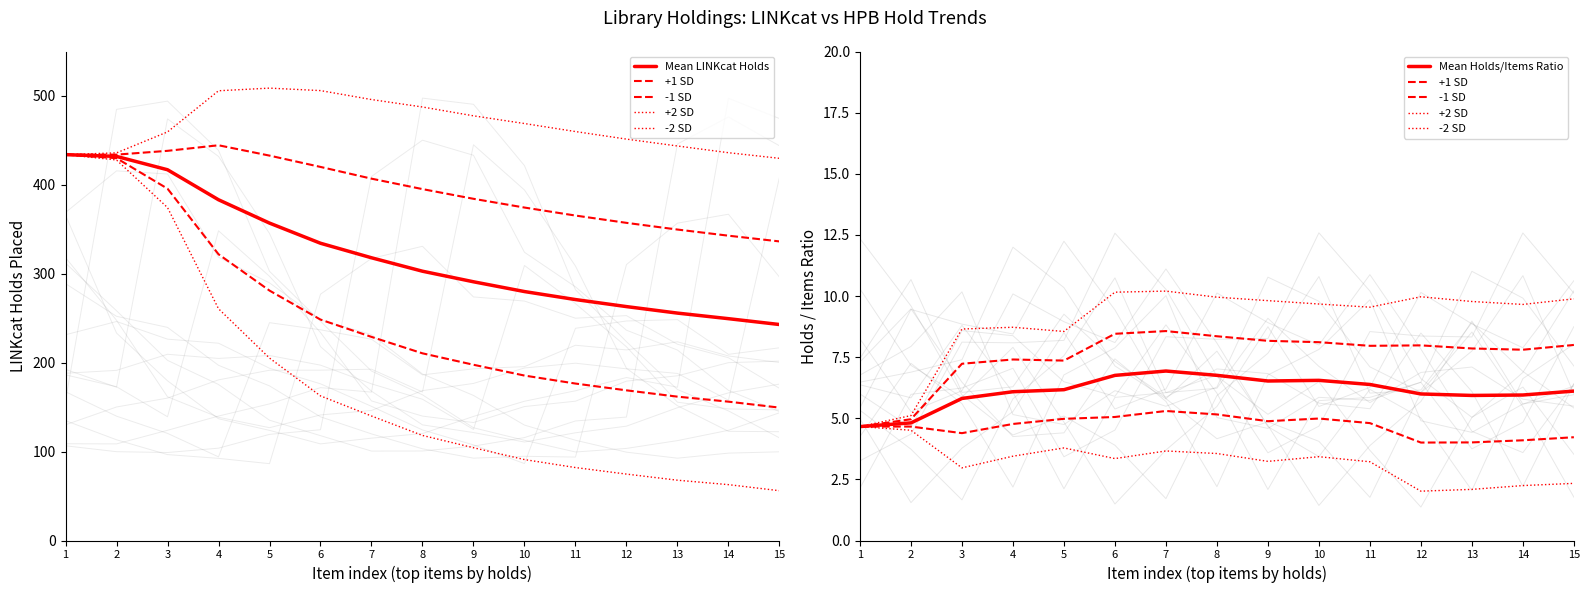

How many data points in Mean LINKcat Holds are less than 302?

7